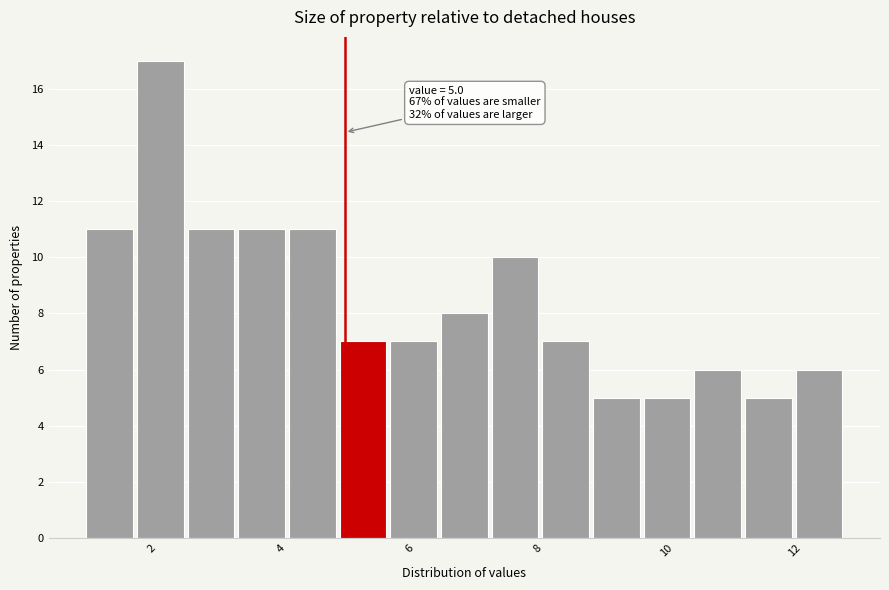

Around what value on the x-axis is the tallest bar? Give the approximate position of its centre, as read against the axis.

2.2